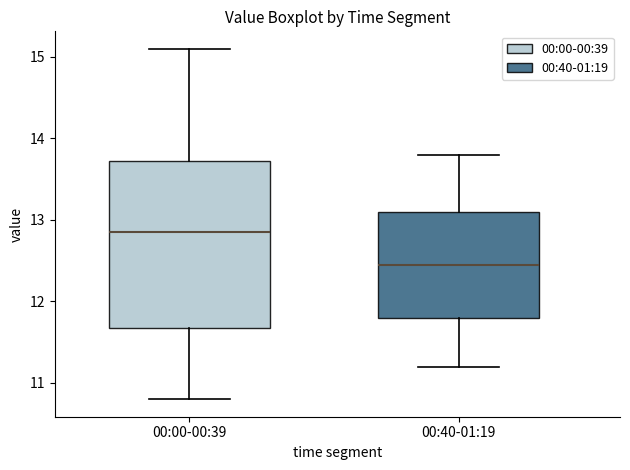

Reading left to right, read every box against the y-axis: the position of its median line, the range the box covers, and the ends of its whiskers. The values are not printed on the chart, so give them approximately, as read against the axis.

00:00-00:39: median 12.9, box 11.7 to 13.7, whiskers 10.8 to 15.1
00:40-01:19: median 12.5, box 11.8 to 13.1, whiskers 11.2 to 13.8